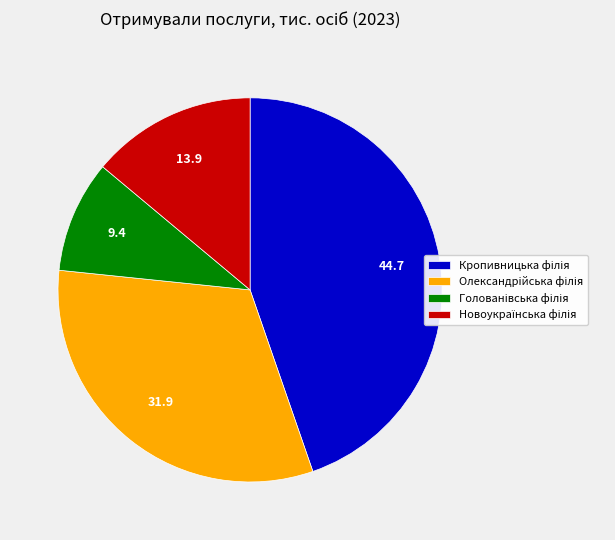

Does any single category account for the majority?

No